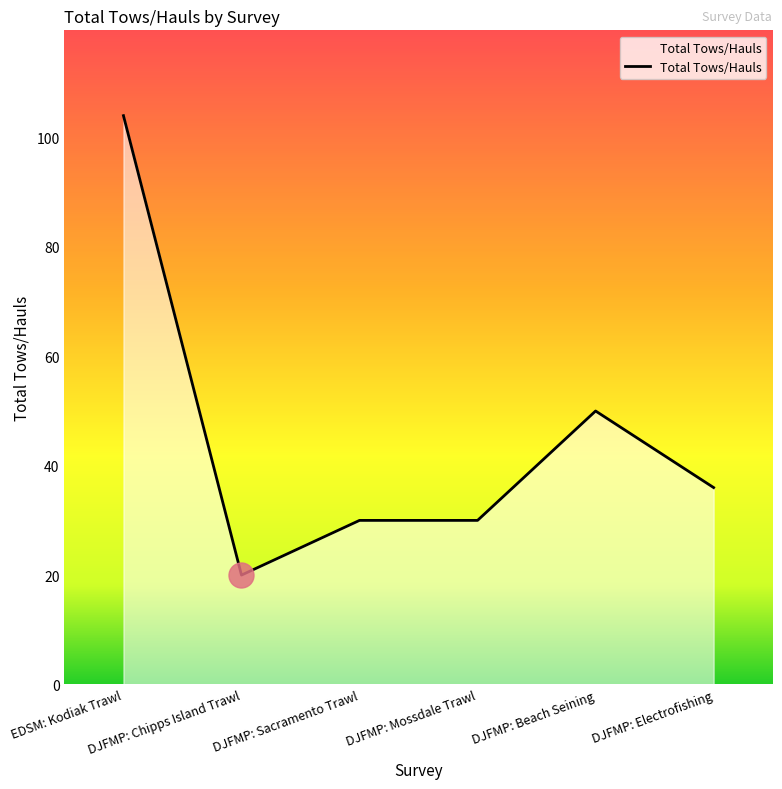

Count the number of data series in this chart.

1